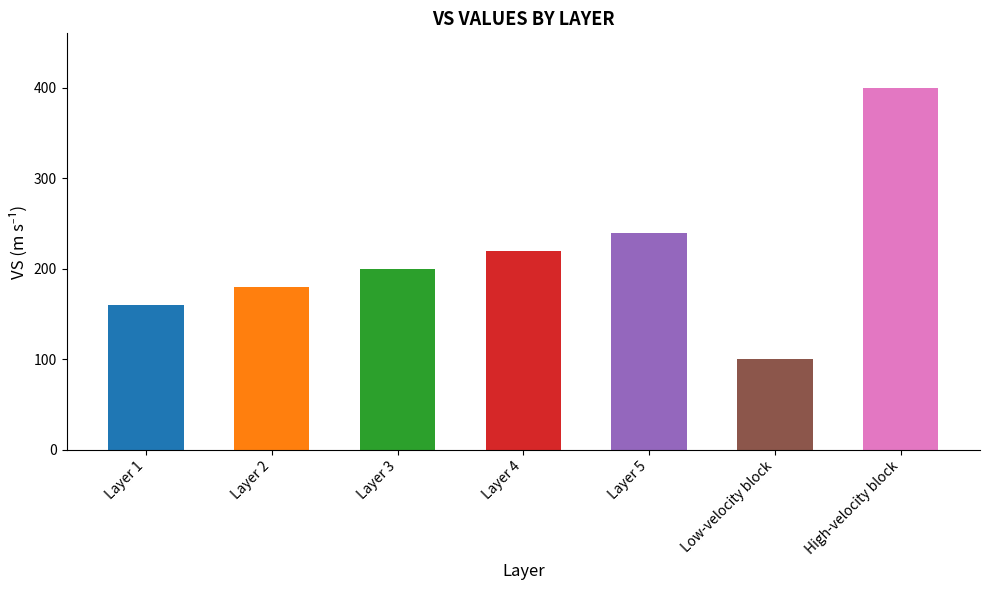

Reading right to left, list all the values displayed in this chart.

High-velocity block=400	Low-velocity block=100	Layer 5=240	Layer 4=220	Layer 3=200	Layer 2=180	Layer 1=160